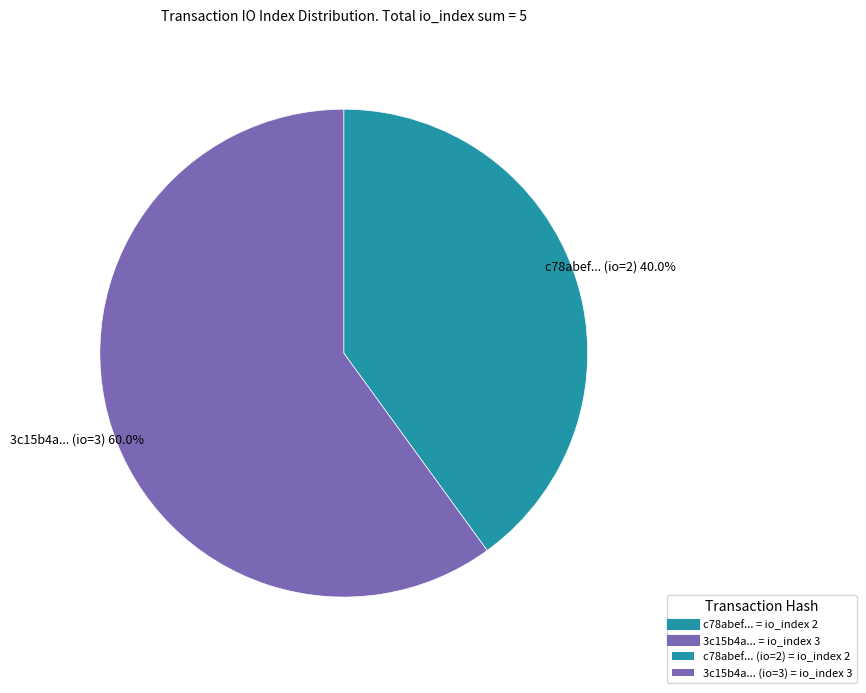

Is there a majority slice in this chart?

Yes